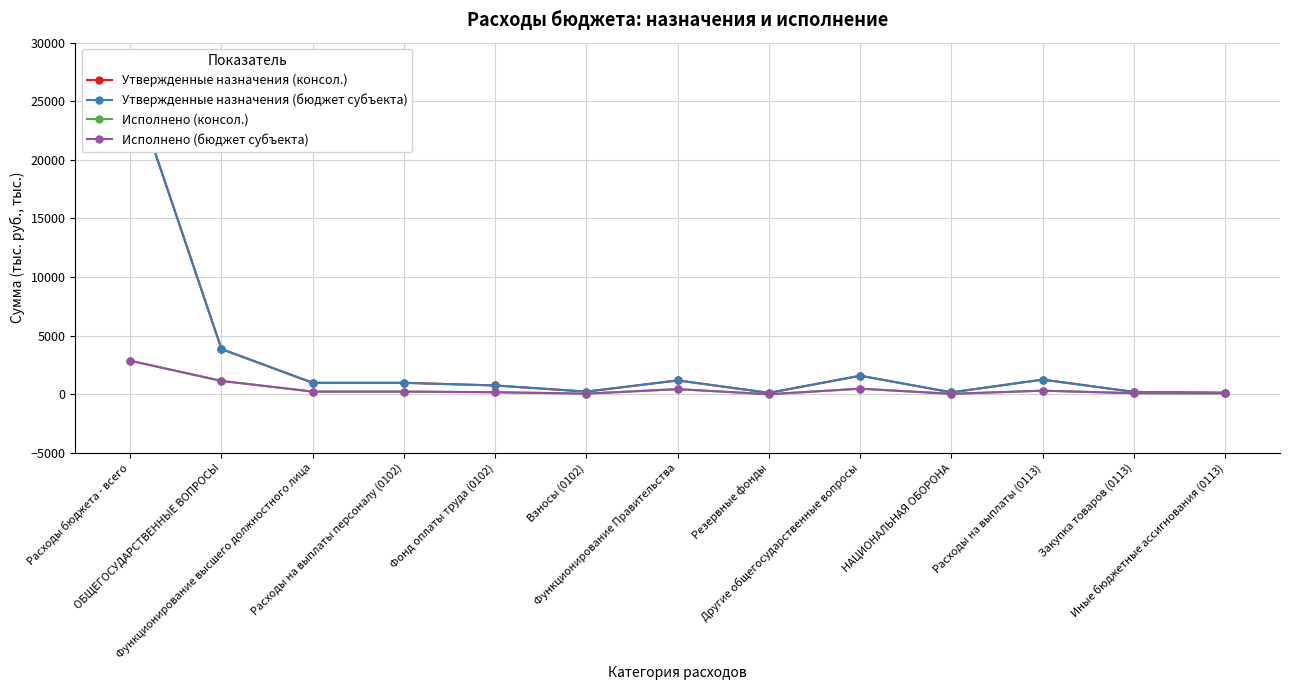

True or false: Исполнено (консол.) and Утвержденные назначения (бюджет субъекта) intersect in this chart.

False